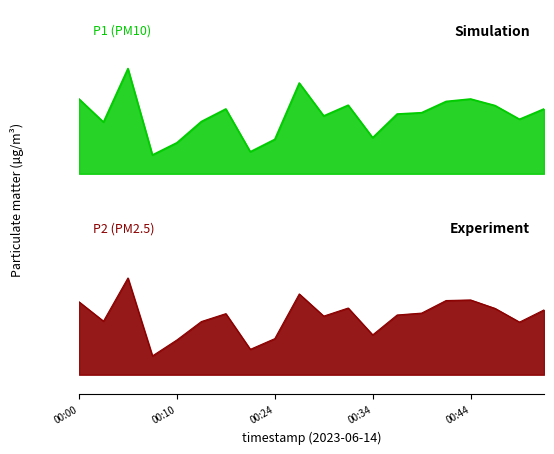

The value of P1 at 00:49 is 48.7. True or false?

False